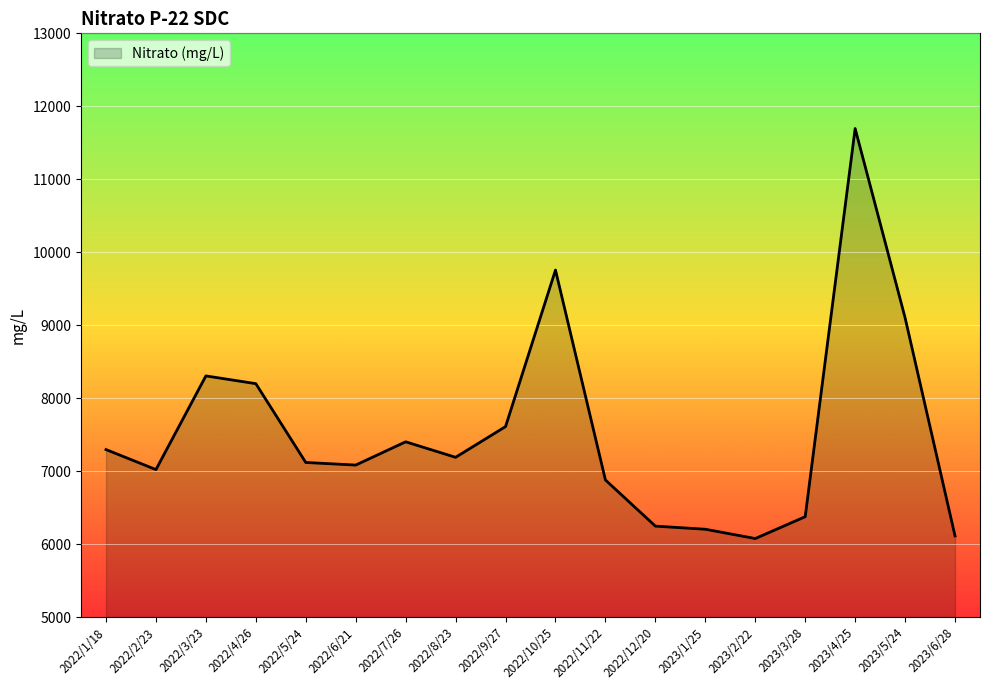

Reading left to right, list all the values displayed in this chart.

7295.7	7021.2	8305.0	8198.8	7118.6	7083.2	7401.9	7189.4	7610.5	9756.0	6878.5	6246.5	6203.6	6076.4	6375.4	11695.3	9101.9	6111.8